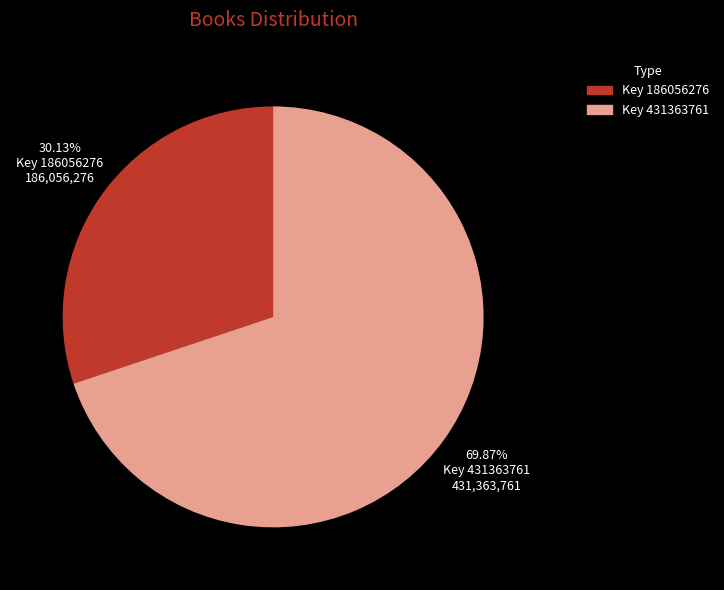

Which has a higher value, Key 431363761 or Key 186056276?

Key 431363761